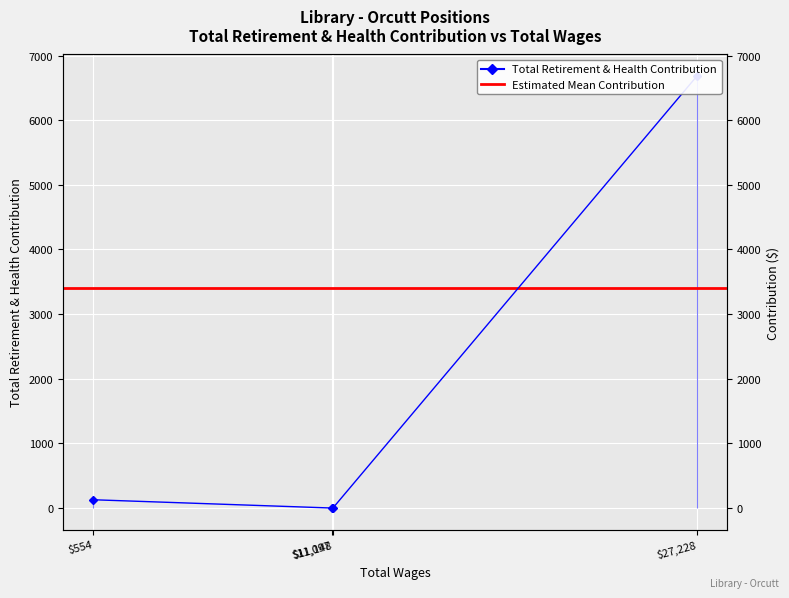

The value at 27228.0 is 6682. True or false?

True